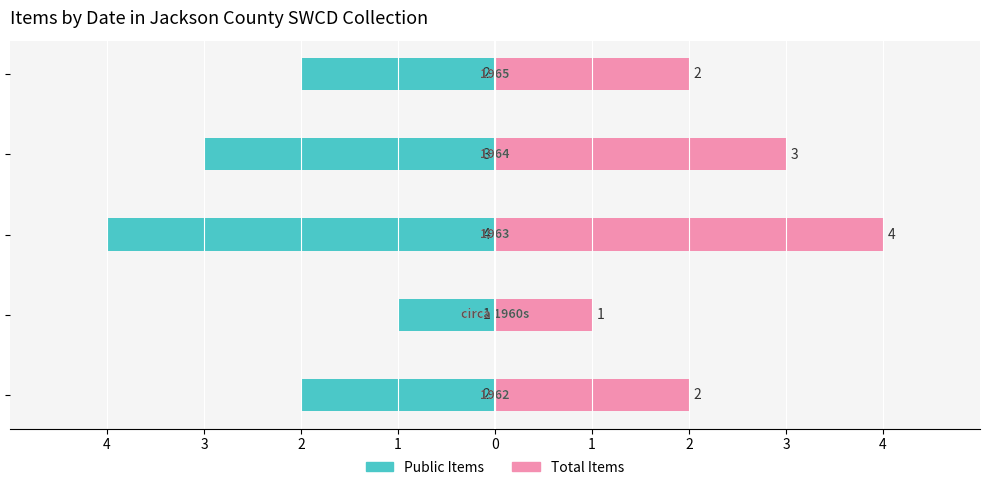

Count the number of data series in this chart.

2